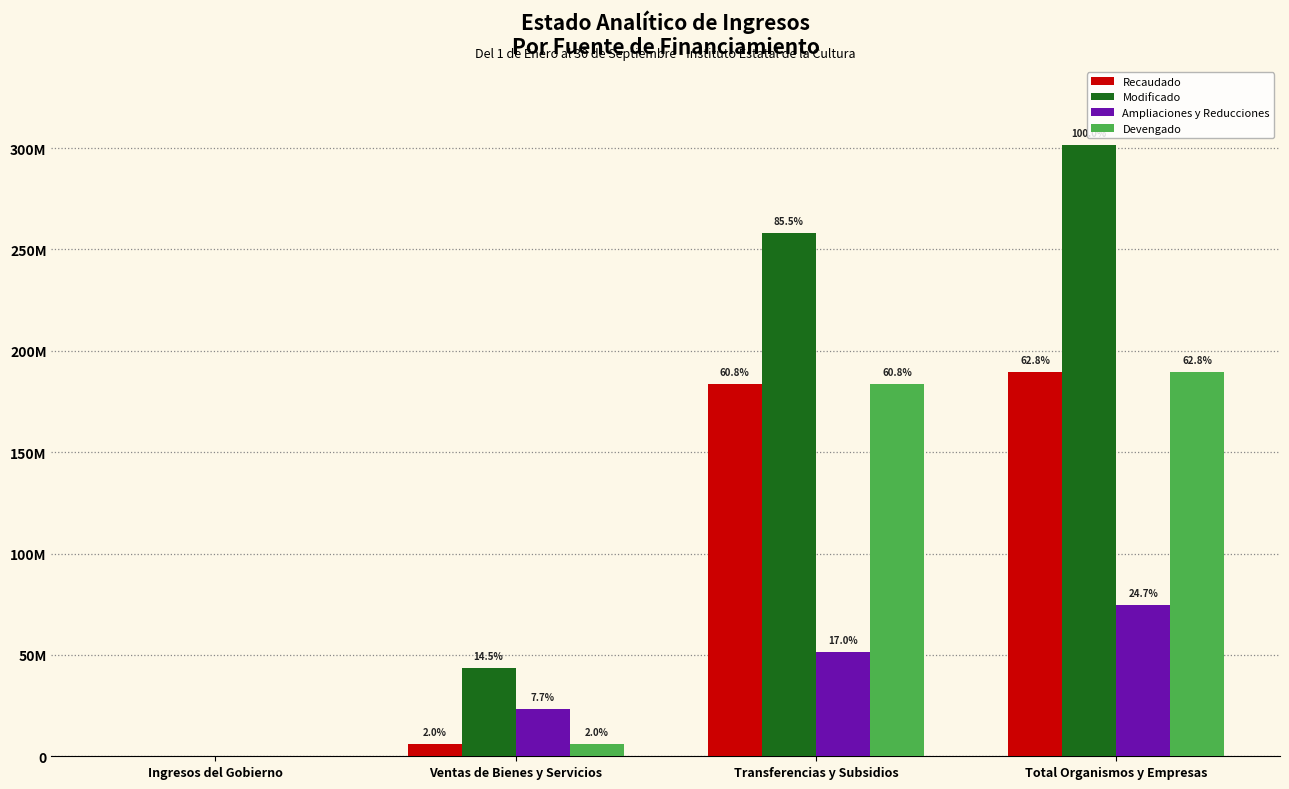

Where is Ampliaciones y Reducciones nearest to the value 37203765?

Ventas de Bienes y Servicios